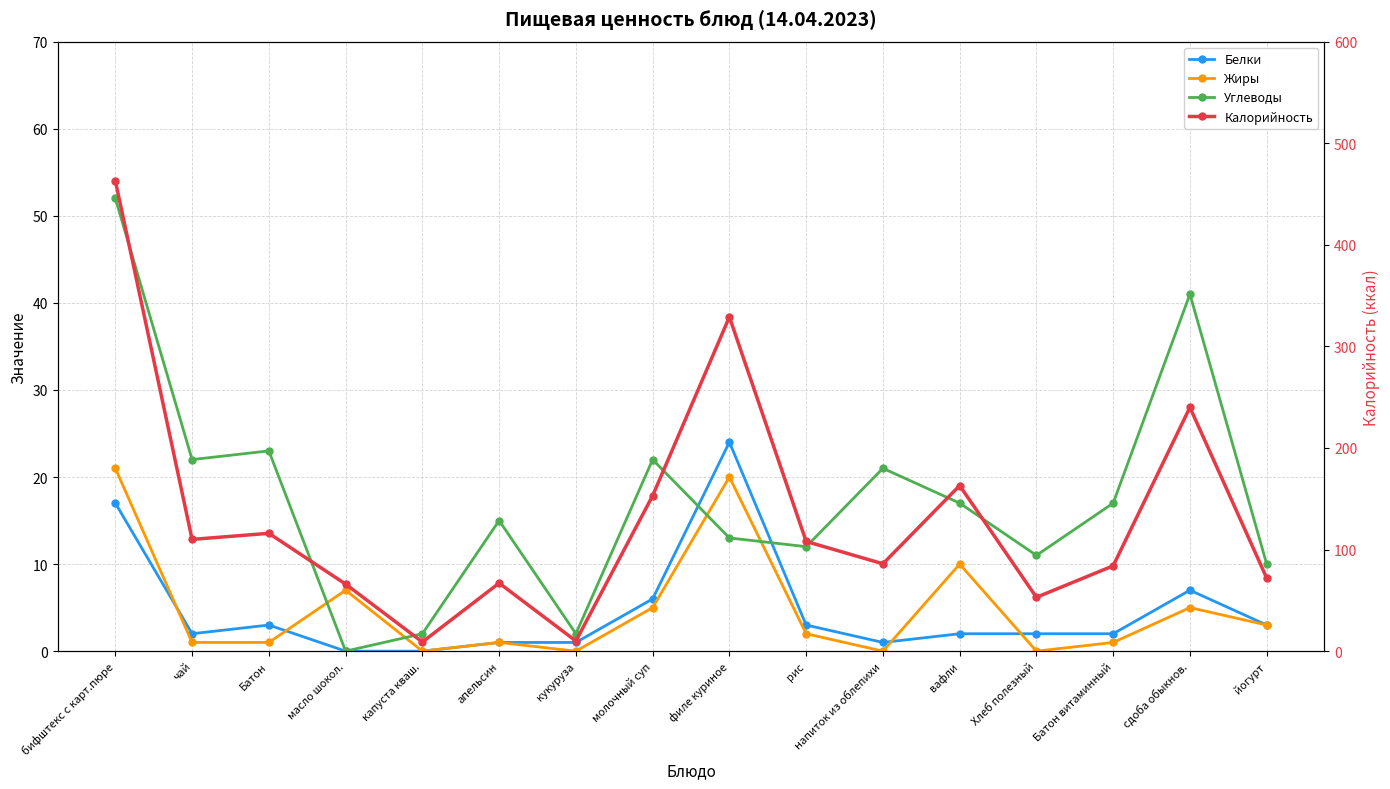

True or false: Калорийность and Жиры cross at least once.

False